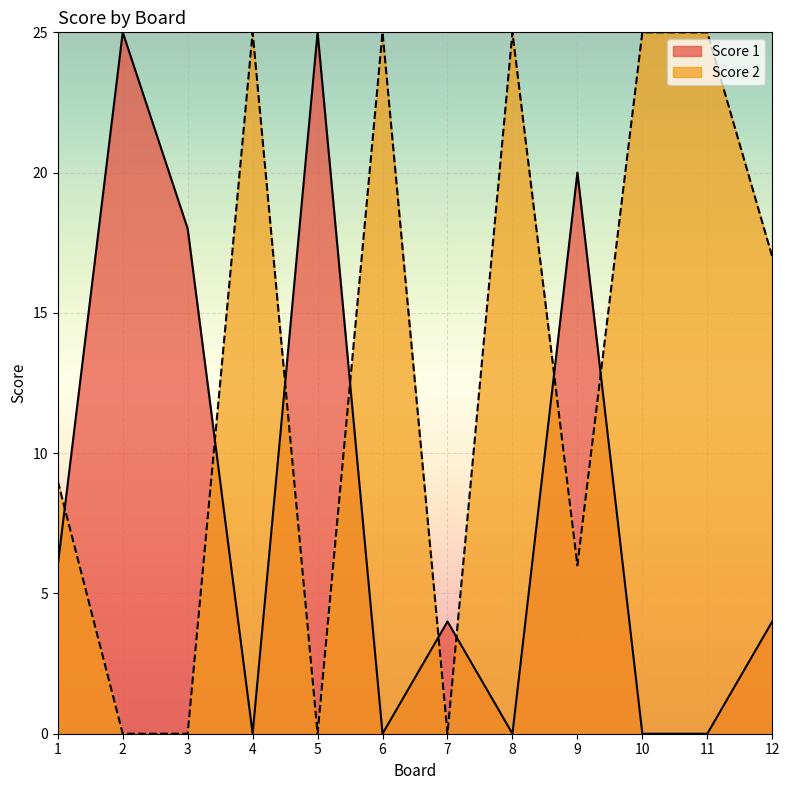

Which series has the largest total across all categories?

Score 2